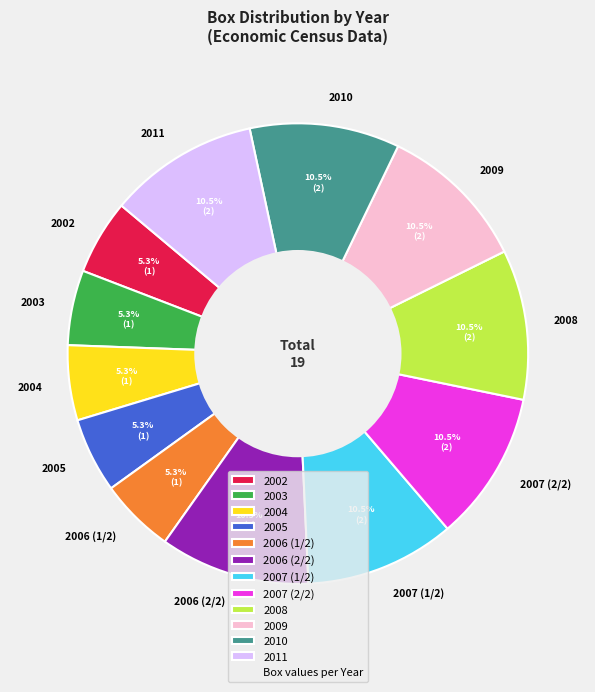

Between 2007 (2/2) and 2002, which is larger?

2007 (2/2)